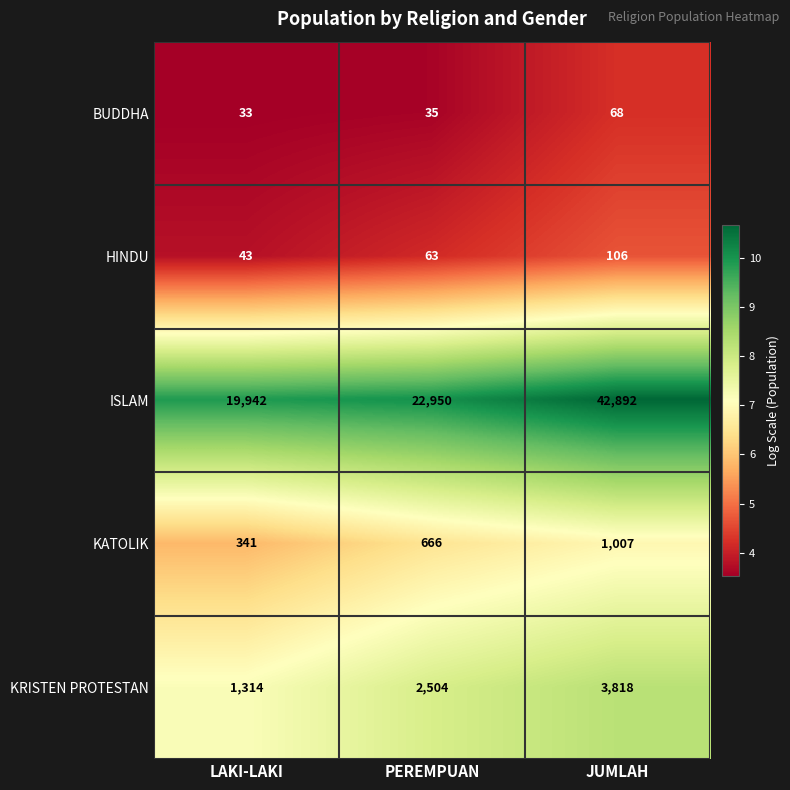

Read the ISLAM value at JUMLAH, to the nearest 100.

42900